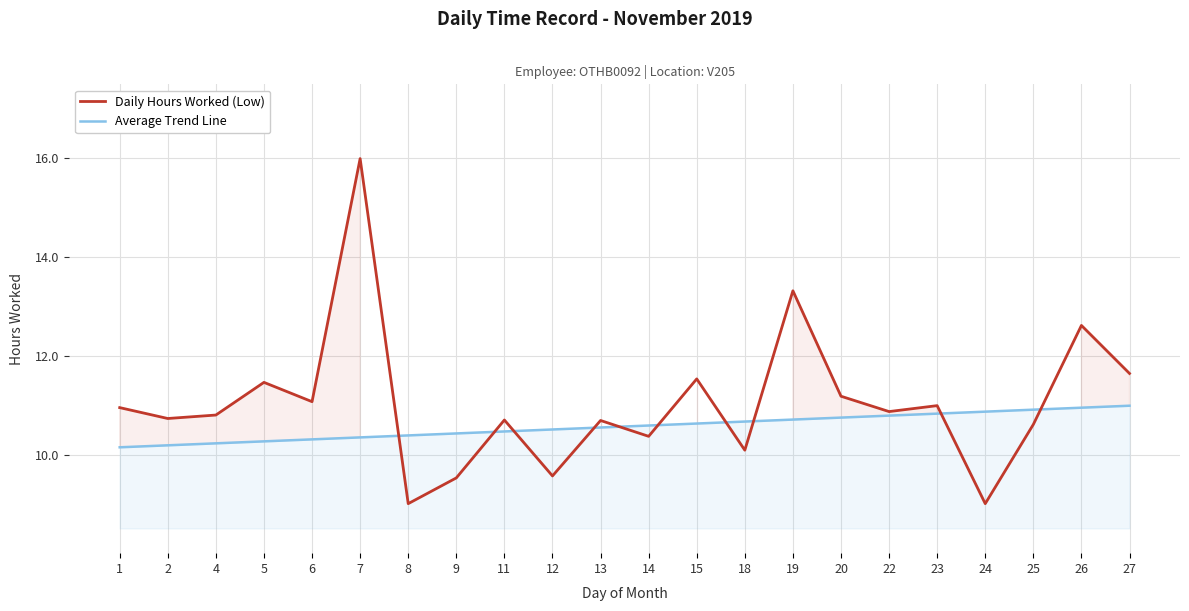

True or false: Average Trend Line has more than 1 points higher than both neighbors.

False